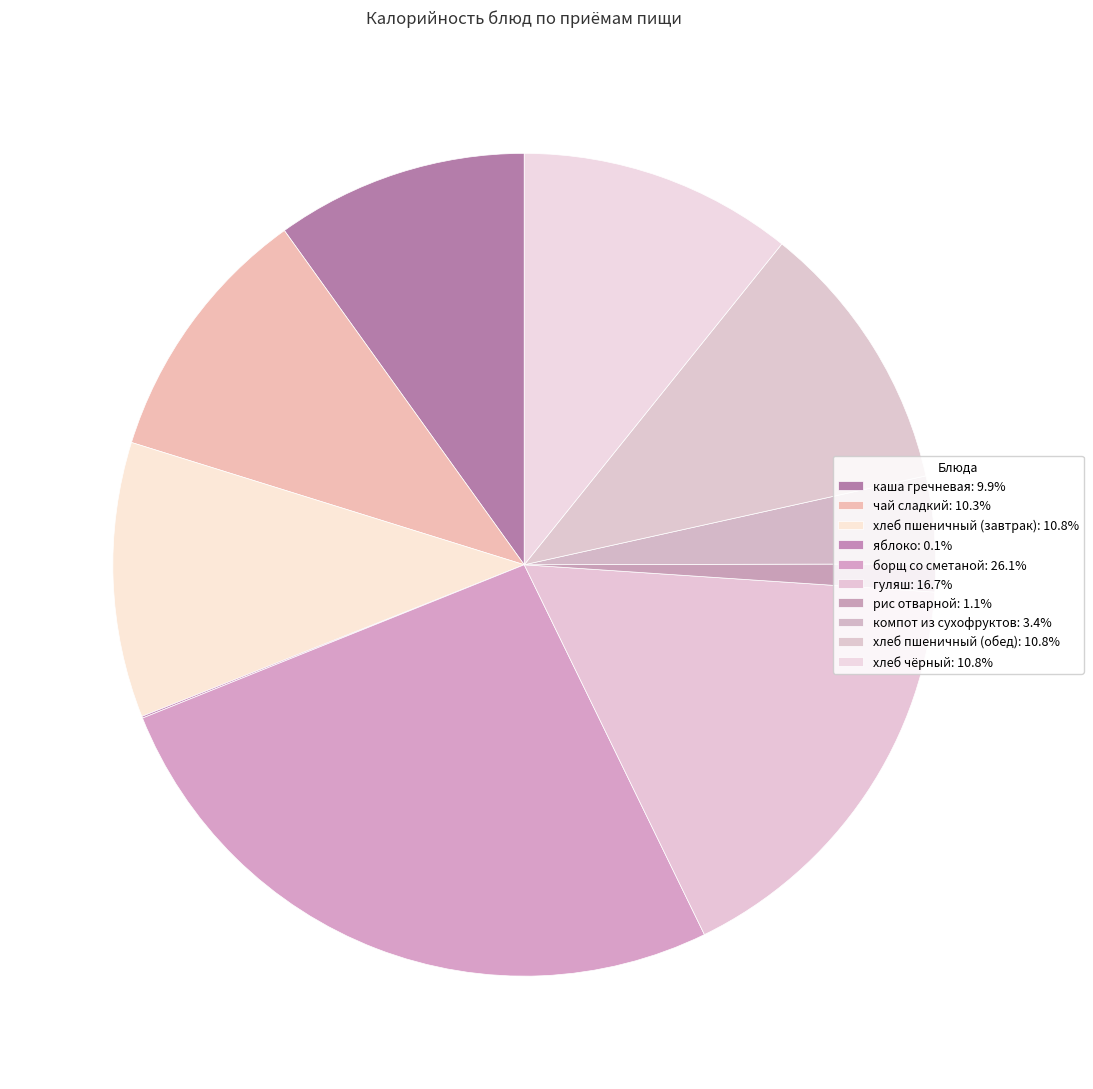

Combined, what portion of the pie is рис отварной and яблоко?

1.2%